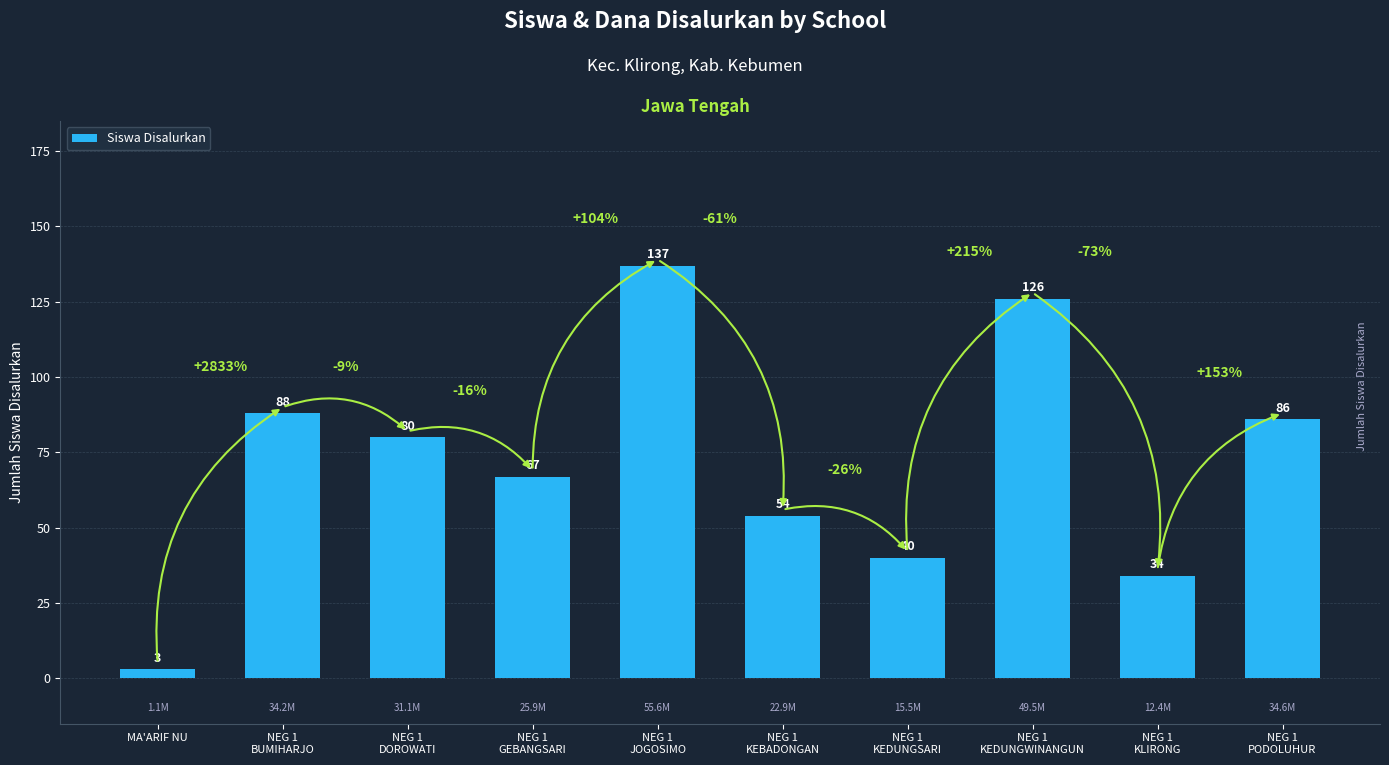

How many bars are there in total?

10